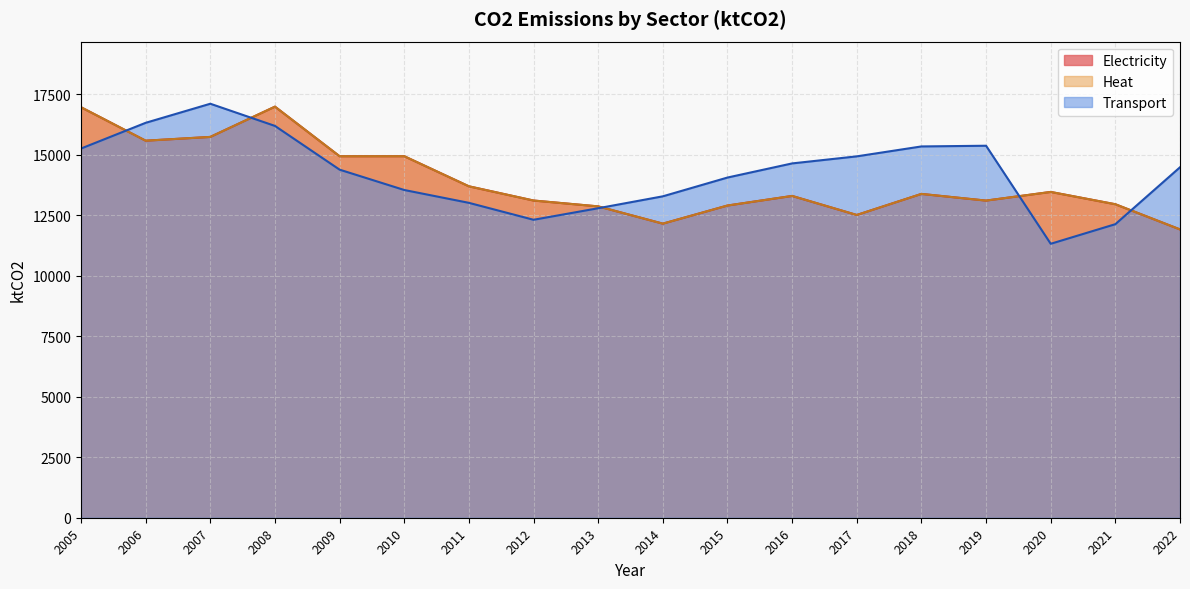

How many distinct data groups are displayed?

3